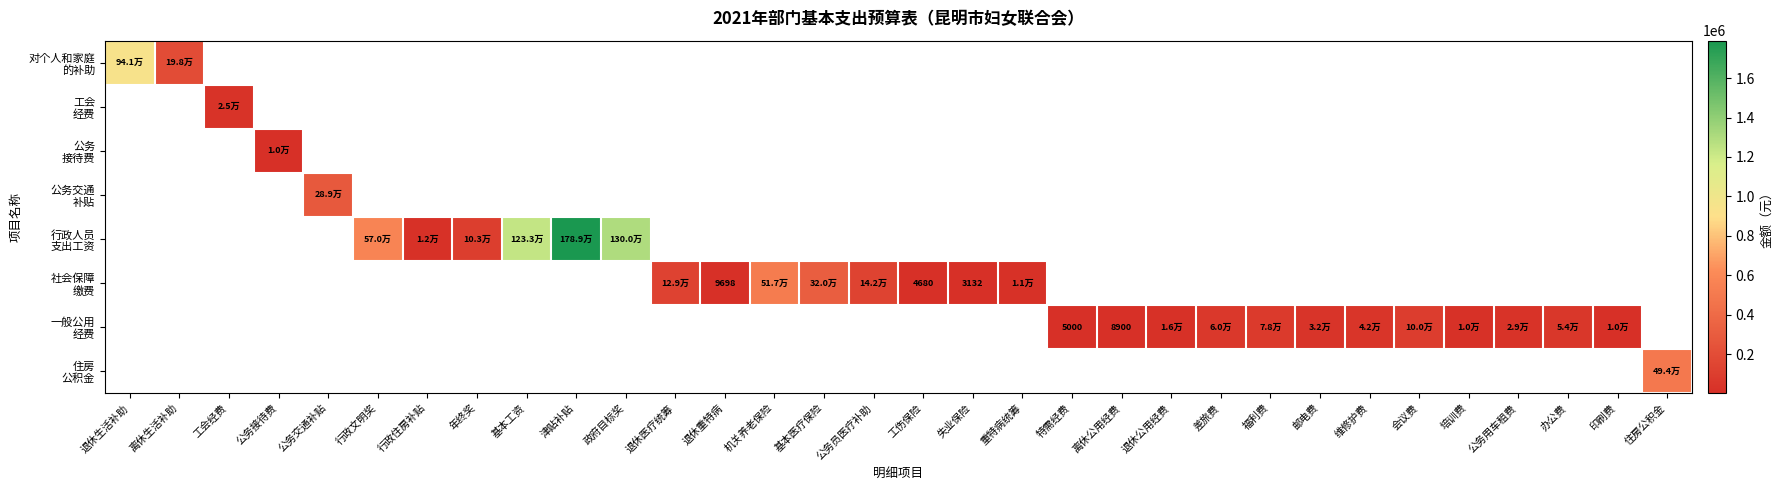

Which category has the lowest value across all series?

失业保险